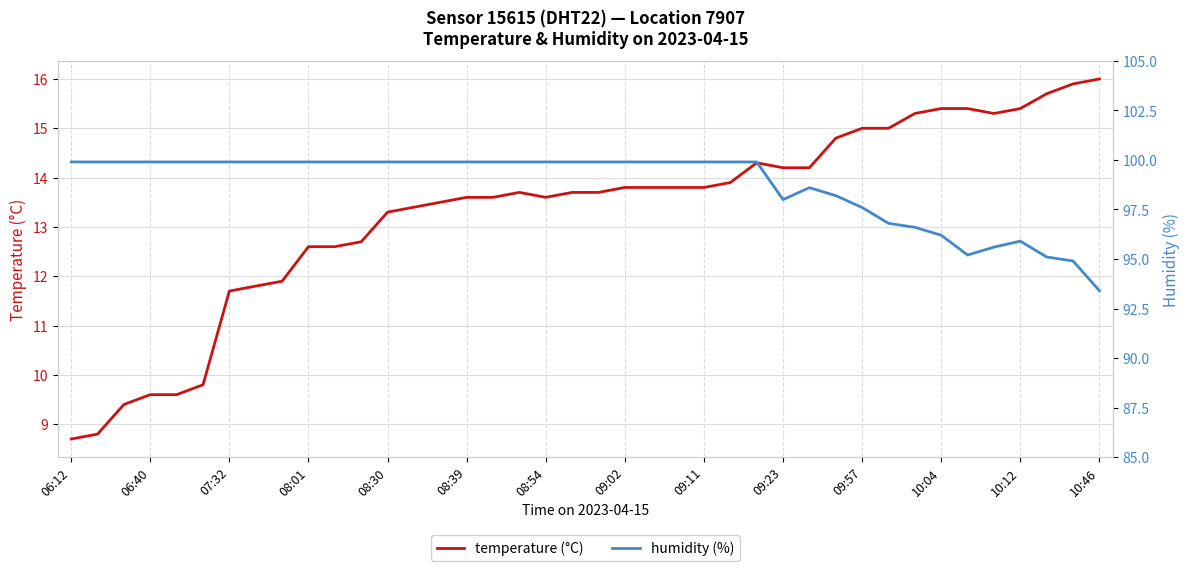

The humidity (%) series shows 95.1 at 37. True or false?

True